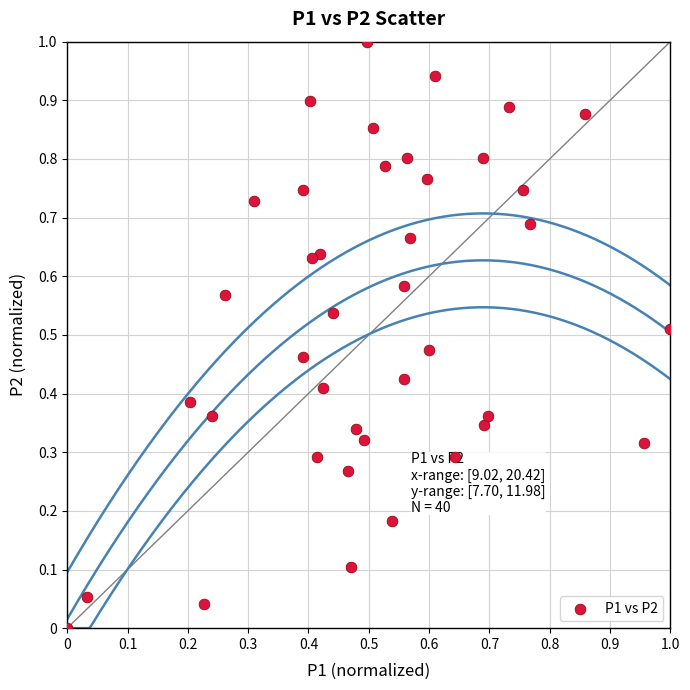

What is the range of Y values (max minus min)?

1.0